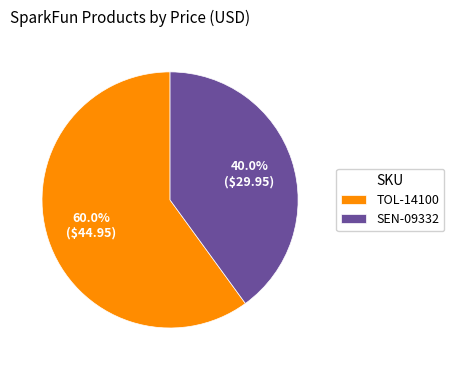

Is it true that TOL-14100 is 74% of the pie?

False